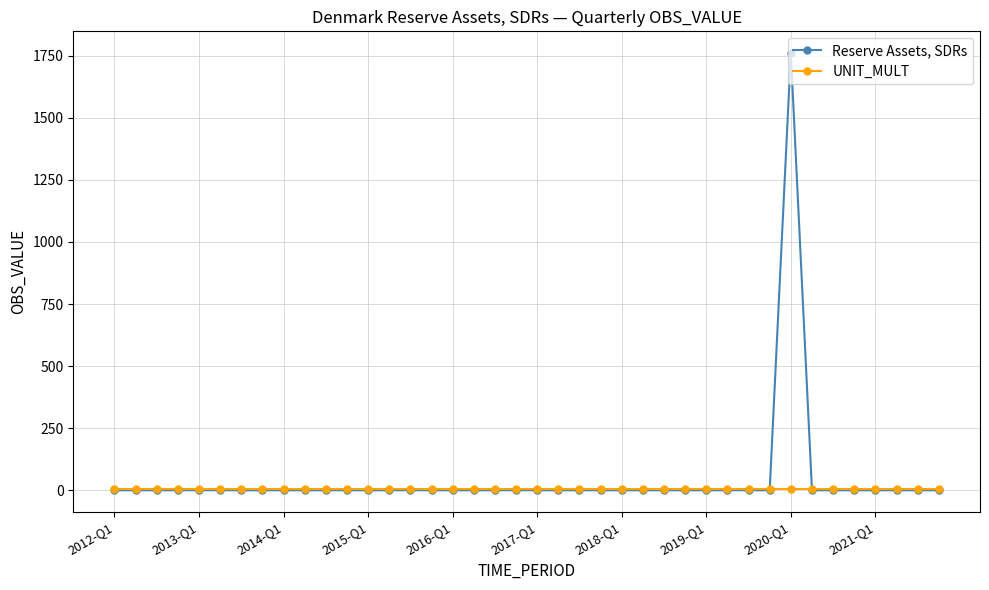

What is the sum of all Reserve Assets, SDRs values?

1760.6